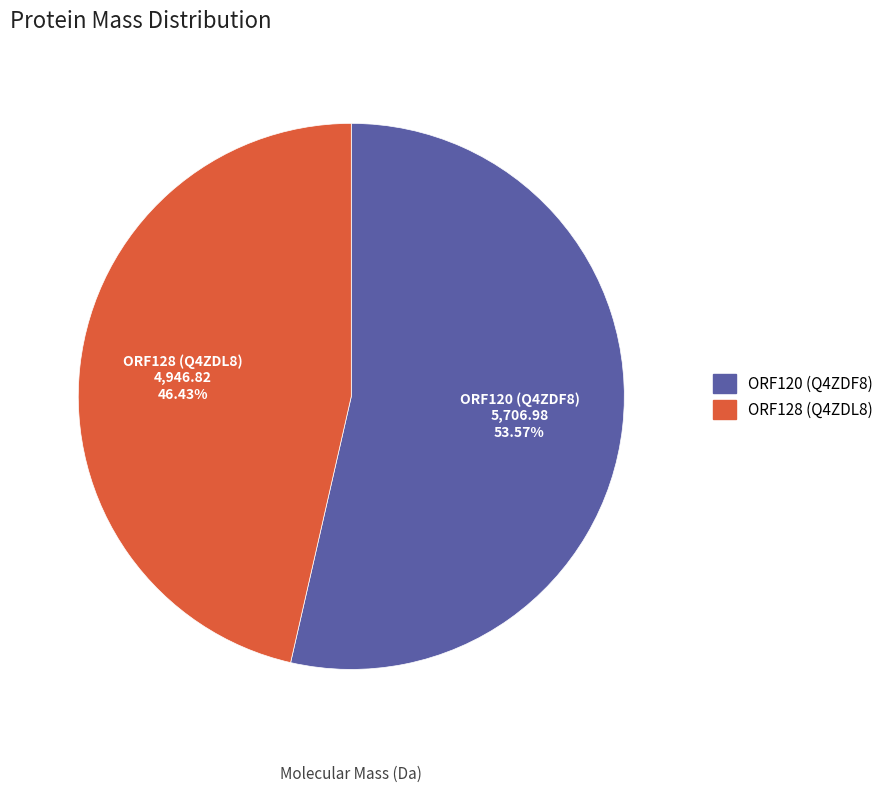

Does any single category account for the majority?

Yes